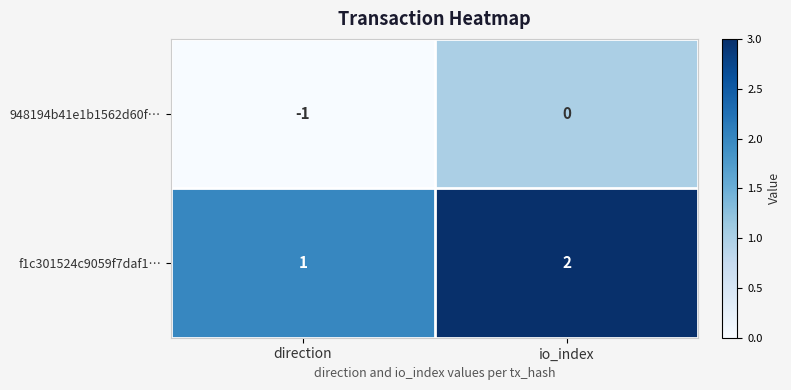

How many categories are shown in the chart?

2